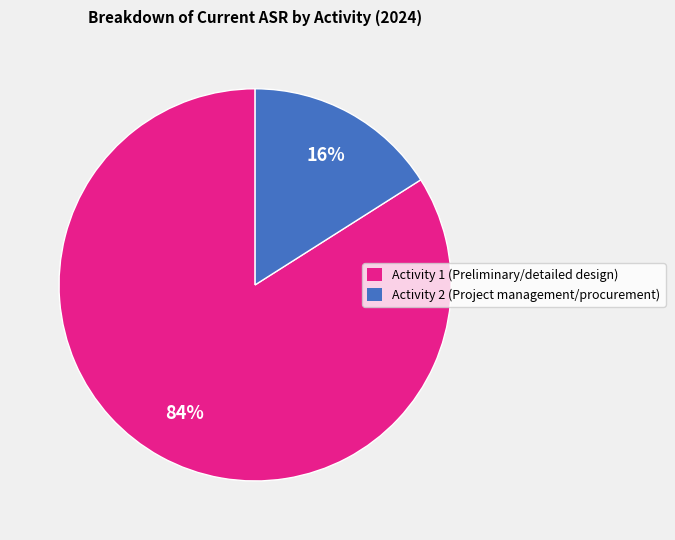

To the nearest percent, what portion does Activity 1 (Preliminary/detailed design) represent?

84%